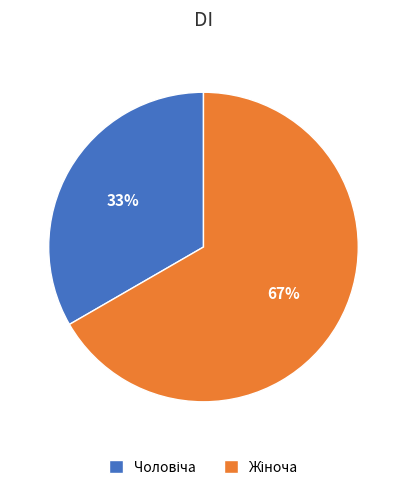

Is there a majority slice in this chart?

Yes